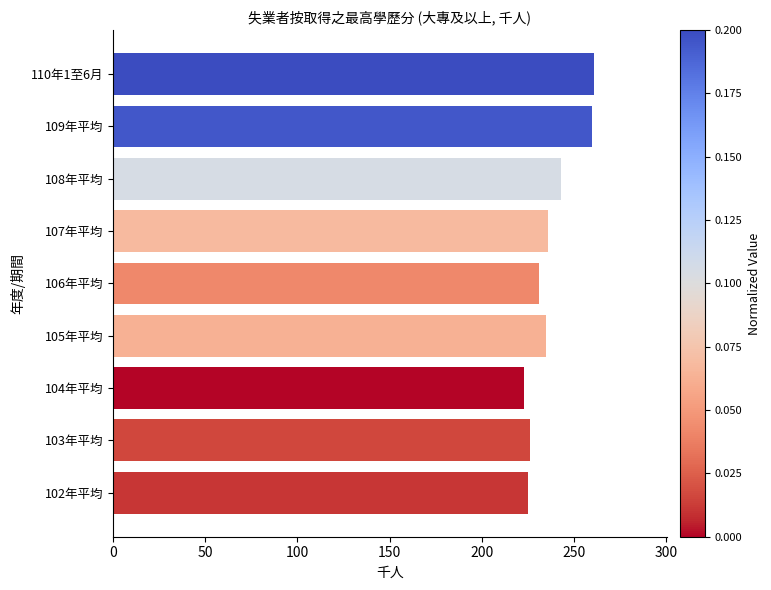

Is it true that the value at 108年平均 is 115?

False